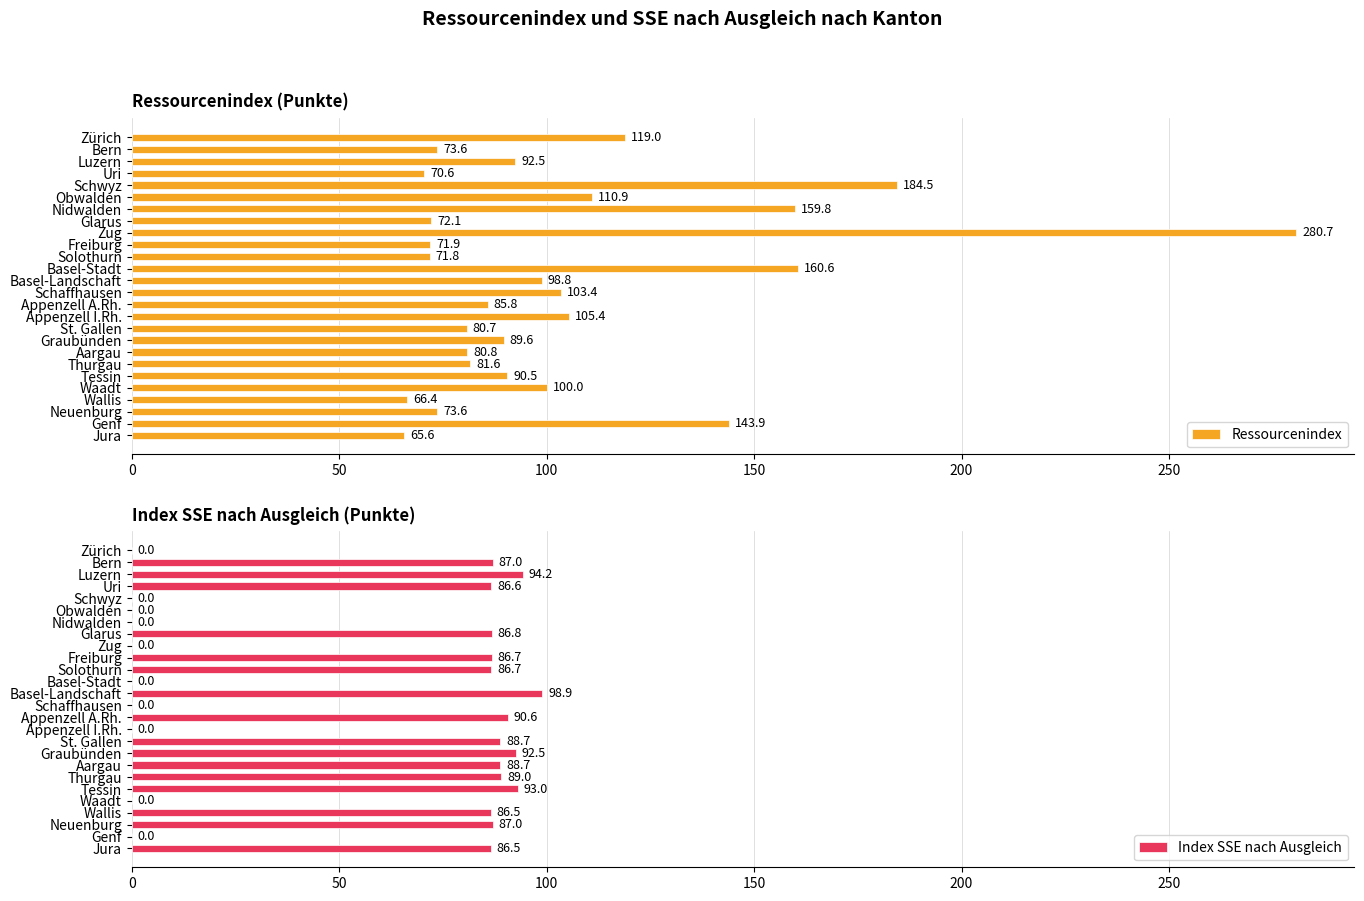

What is the maximum value shown in the chart?

280.7